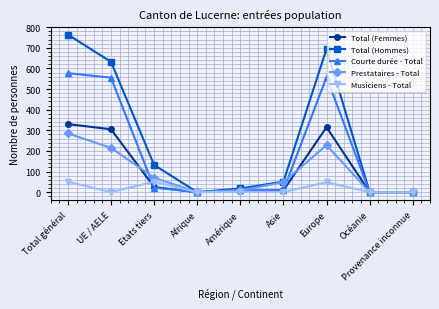

Is the value of Prestataires - Total at Océanie greater than the value of Total (Hommes) at Total général?

No